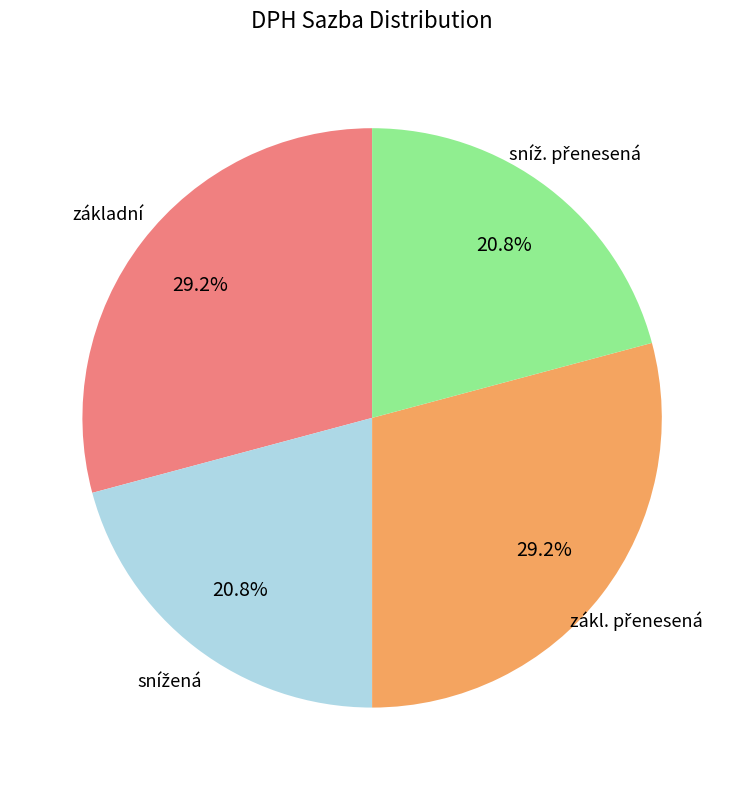

How many segments does this pie chart have?

4